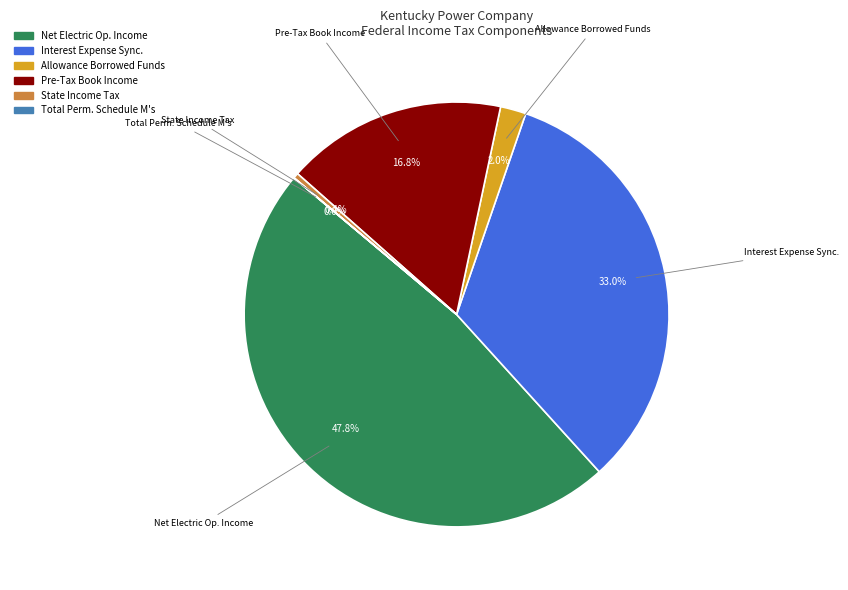

Is there any slice that represents more than half of the pie?

No